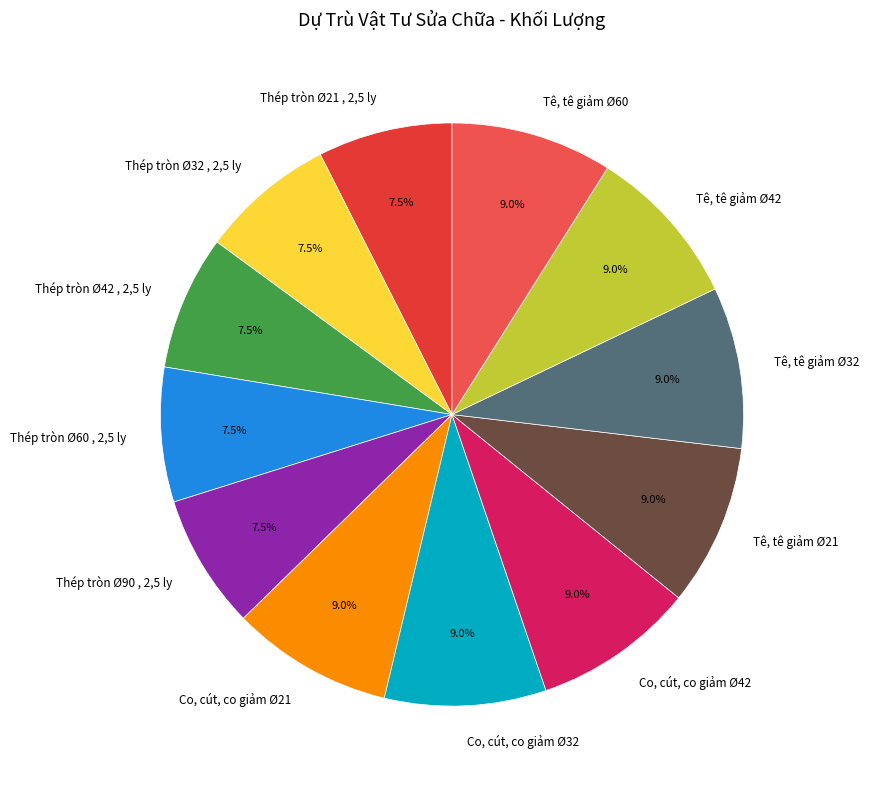

How many slices are in this pie chart?

12